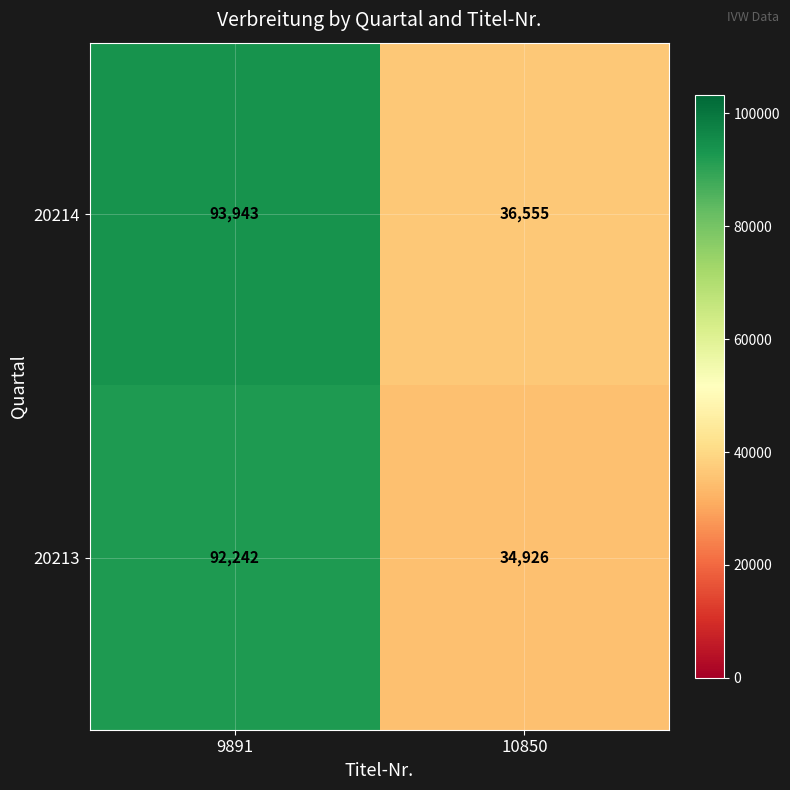

The value of 20214 at 10850 is 51626. True or false?

False